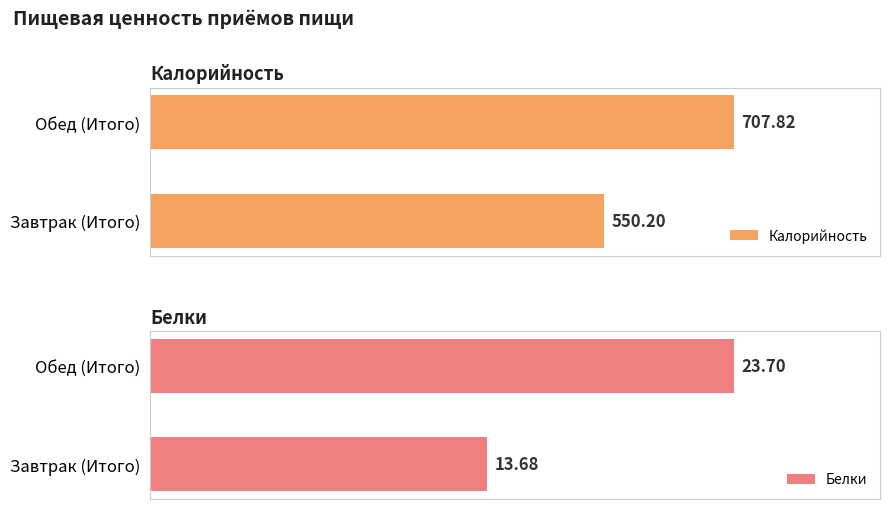

What are all the series names shown in the legend?

Калорийность, Белки